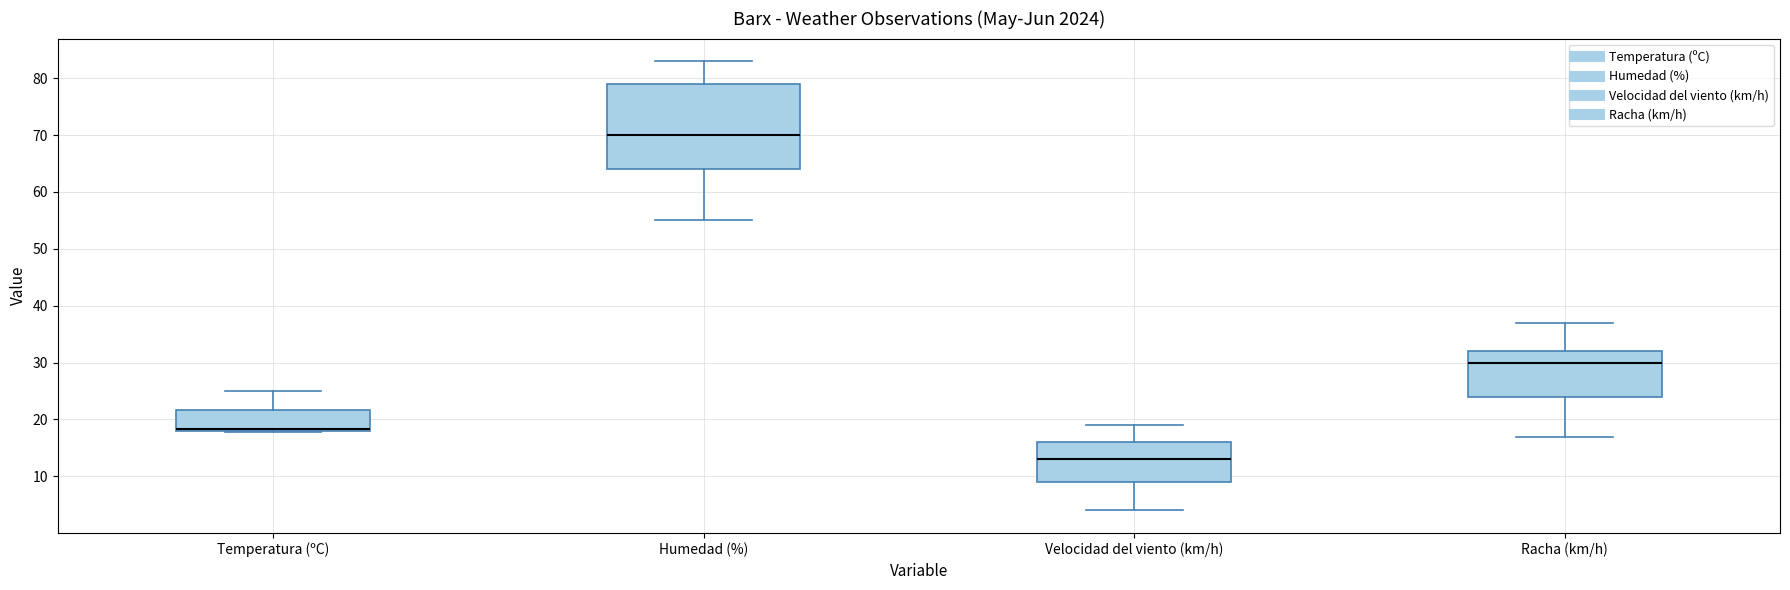

Which box is the tallest, from its lower edge to its upper edge?

Humedad (%)